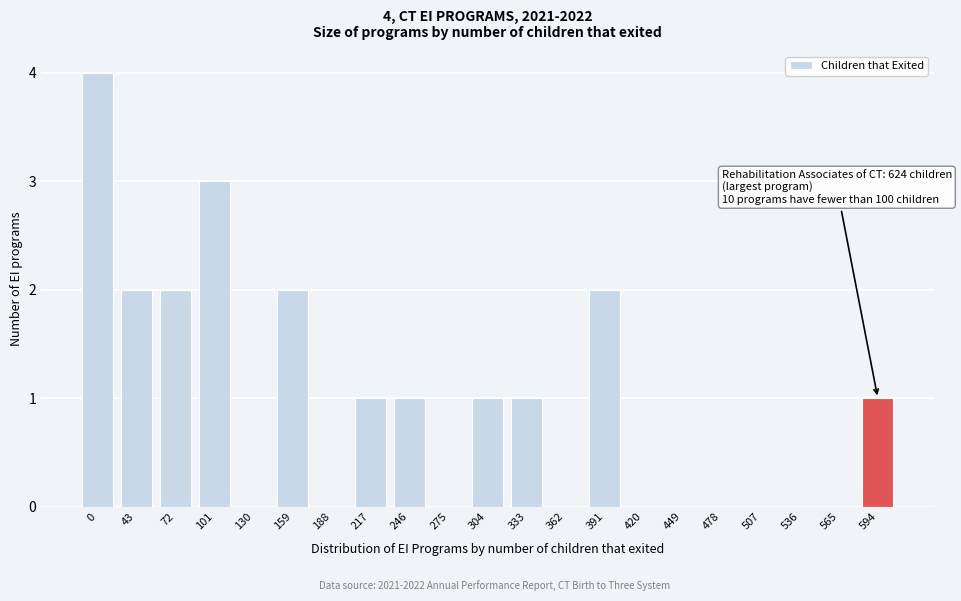

Reading left to right, what are all the values shown in this chart?

0=4	43=2	72=2	101=3	130=0	159=2	188=0	217=1	246=1	275=0	304=1	333=1	362=0	391=2	420=0	449=0	478=0	507=0	536=0	565=0	594=1